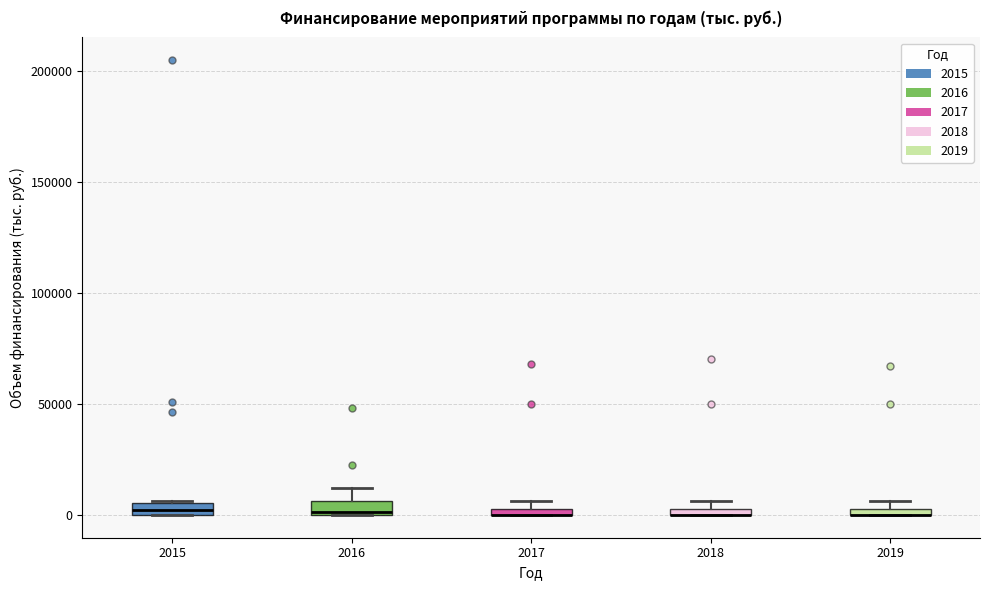

Where is the upper edge of the box at x = 2018 on the y-axis? The values are not printed on the chart, so give them approximately, as read against the axis.

5000